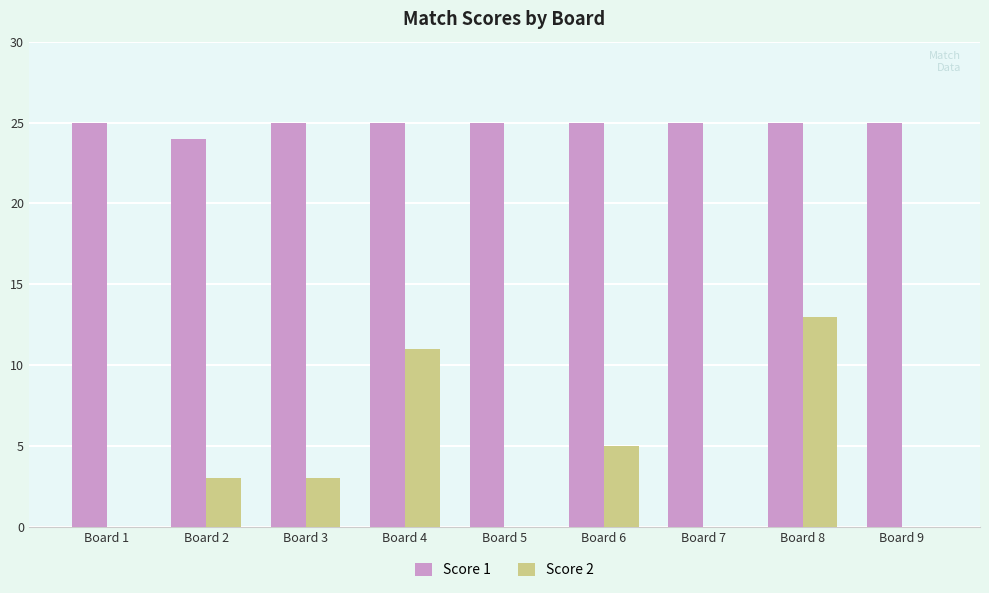

Count the number of data series in this chart.

2